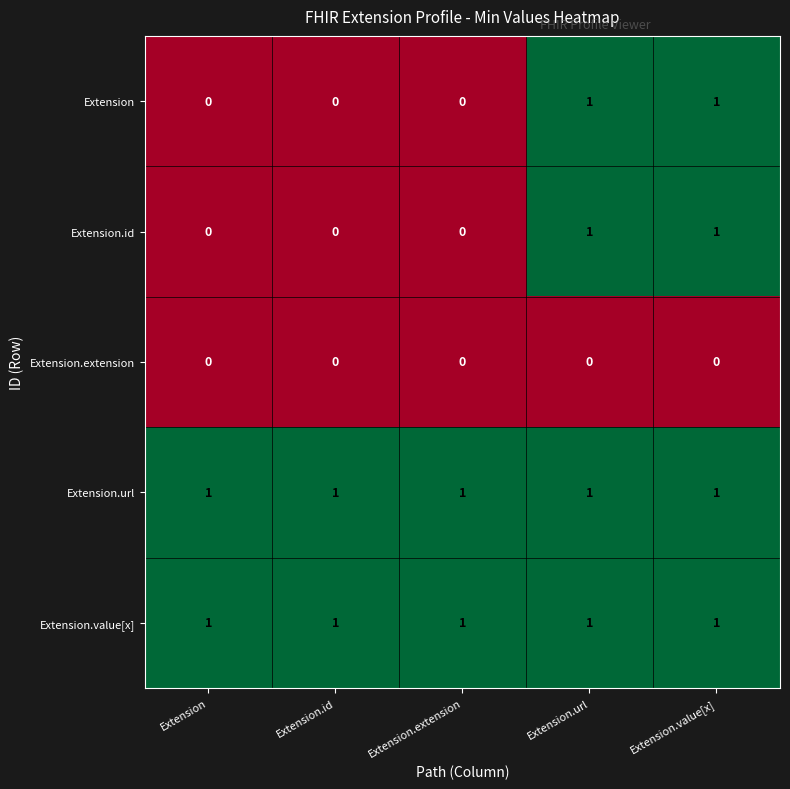

Reading left to right, list all the values displayed in this chart.

Extension: Extension=0	Extension.id=0	Extension.extension=0	Extension.url=1	Extension.value[x]=1
Extension.id: Extension=0	Extension.id=0	Extension.extension=0	Extension.url=1	Extension.value[x]=1
Extension.extension: Extension=0	Extension.id=0	Extension.extension=0	Extension.url=0	Extension.value[x]=0
Extension.url: Extension=1	Extension.id=1	Extension.extension=1	Extension.url=1	Extension.value[x]=1
Extension.value[x]: Extension=1	Extension.id=1	Extension.extension=1	Extension.url=1	Extension.value[x]=1